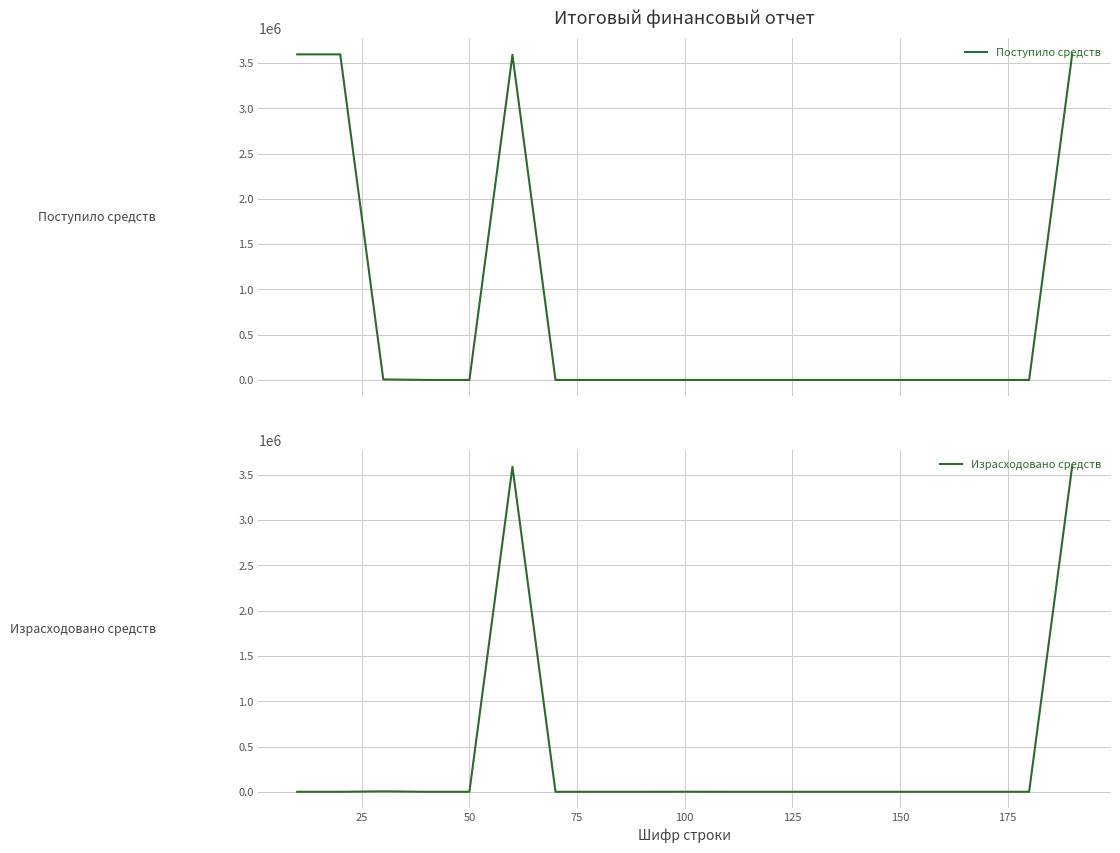

True or false: Поступило средств has more than 1 interior local peaks.

False